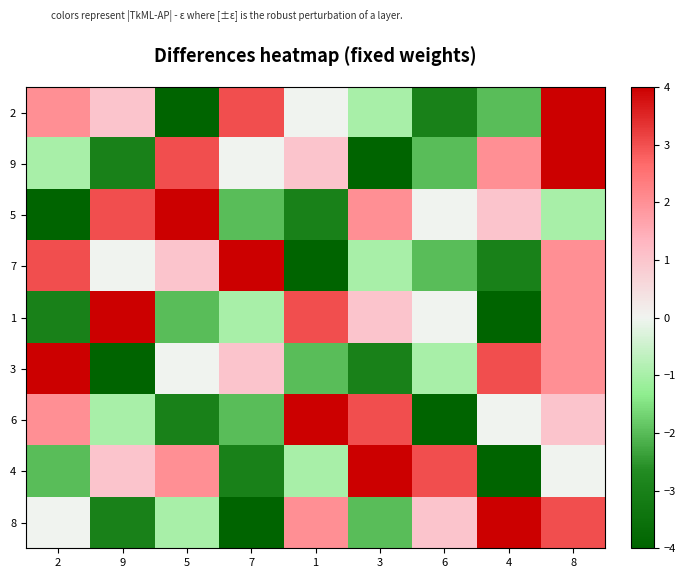

Reading left to right, transcribe all the data shown in this chart.

2: 2=2	9=1	5=-4	7=3	1=0	3=-1	6=-3	4=-2	8=4
9: 2=-1	9=-3	5=3	7=0	1=1	3=-4	6=-2	4=2	8=4
5: 2=-4	9=3	5=4	7=-2	1=-3	3=2	6=0	4=1	8=-1
7: 2=3	9=0	5=1	7=4	1=-4	3=-1	6=-2	4=-3	8=2
1: 2=-3	9=4	5=-2	7=-1	1=3	3=1	6=0	4=-4	8=2
3: 2=4	9=-4	5=0	7=1	1=-2	3=-3	6=-1	4=3	8=2
6: 2=2	9=-1	5=-3	7=-2	1=4	3=3	6=-4	4=0	8=1
4: 2=-2	9=1	5=2	7=-3	1=-1	3=4	6=3	4=-4	8=0
8: 2=0	9=-3	5=-1	7=-4	1=2	3=-2	6=1	4=4	8=3